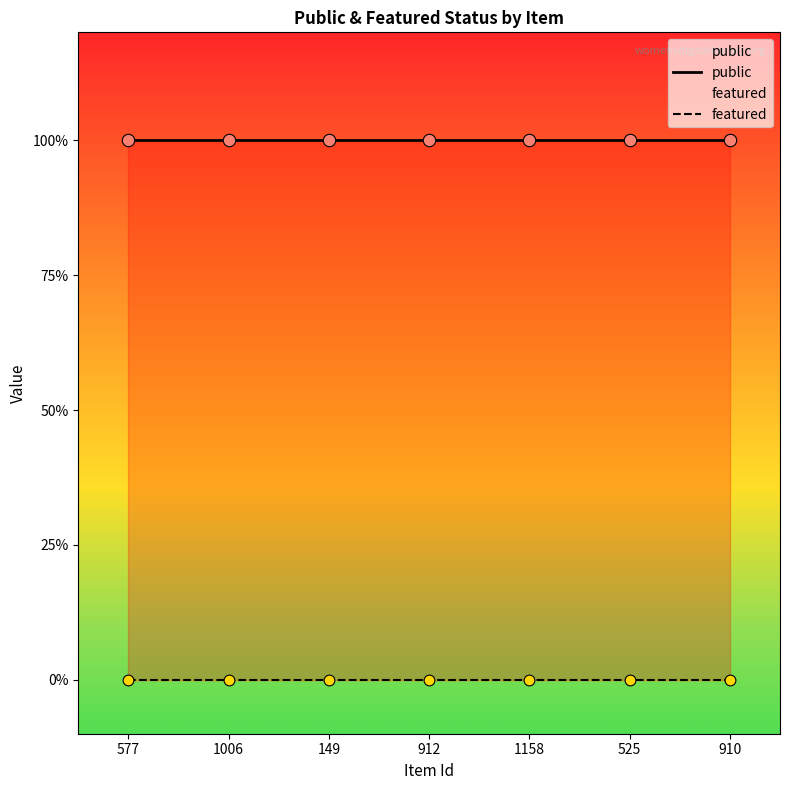

Is the value of public at 1158 greater than the value of featured at 910?

Yes